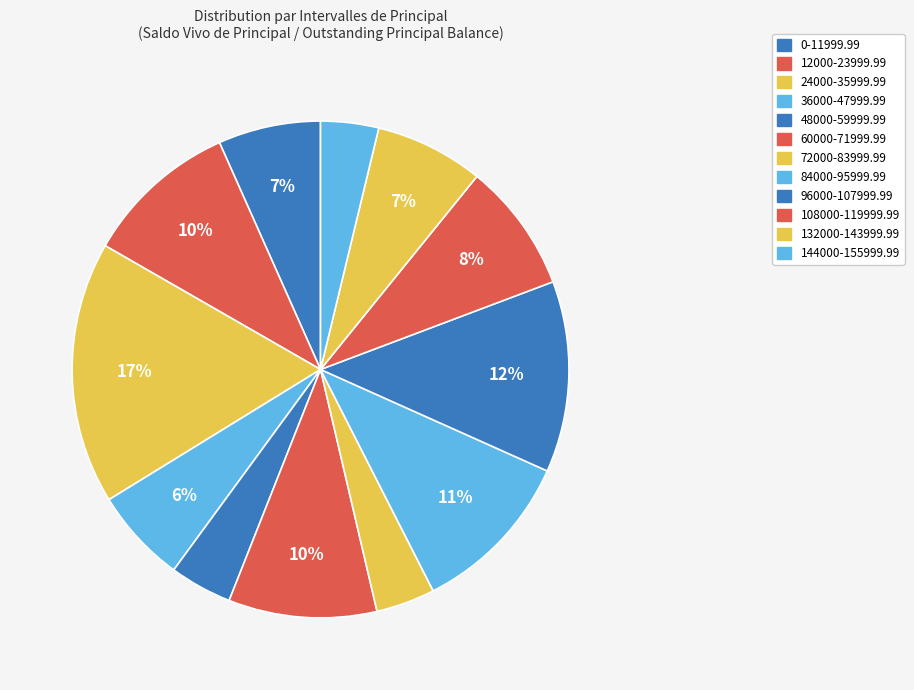

To the nearest percent, what is the average slice percentage?

8%